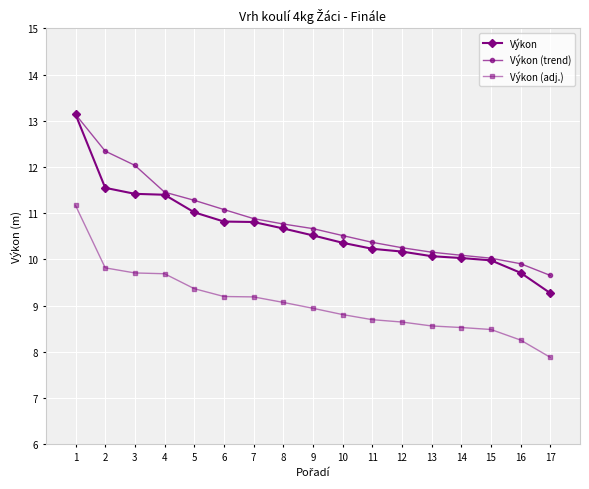

At how many categories does at least one series exceed 7?

17